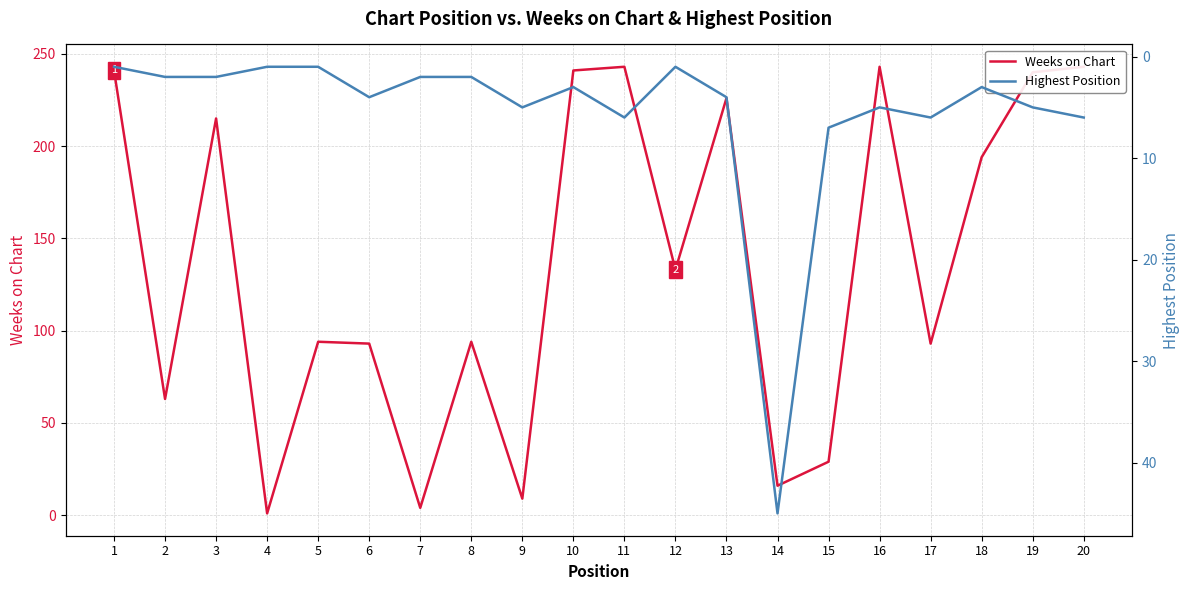

What is the difference between the second highest and minimum values in the Highest Position series?

6